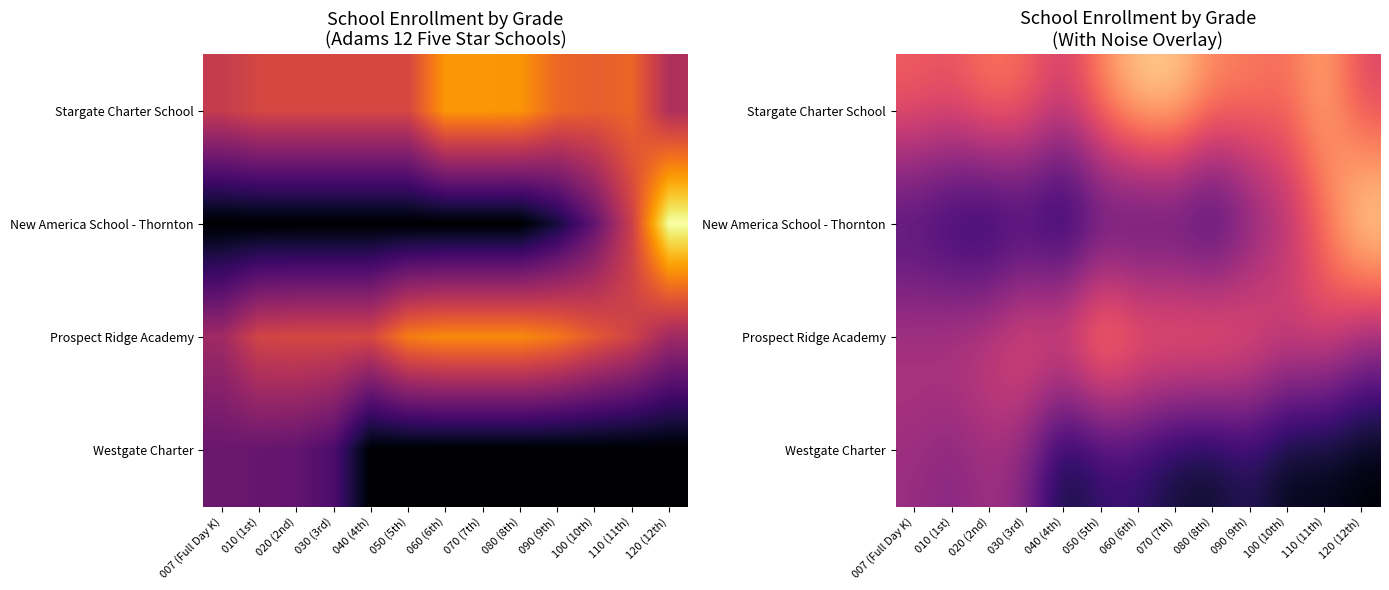

What is the difference between the New America School - Thornton values at 070 (7th) and 007 (Full Day K)?

2.6